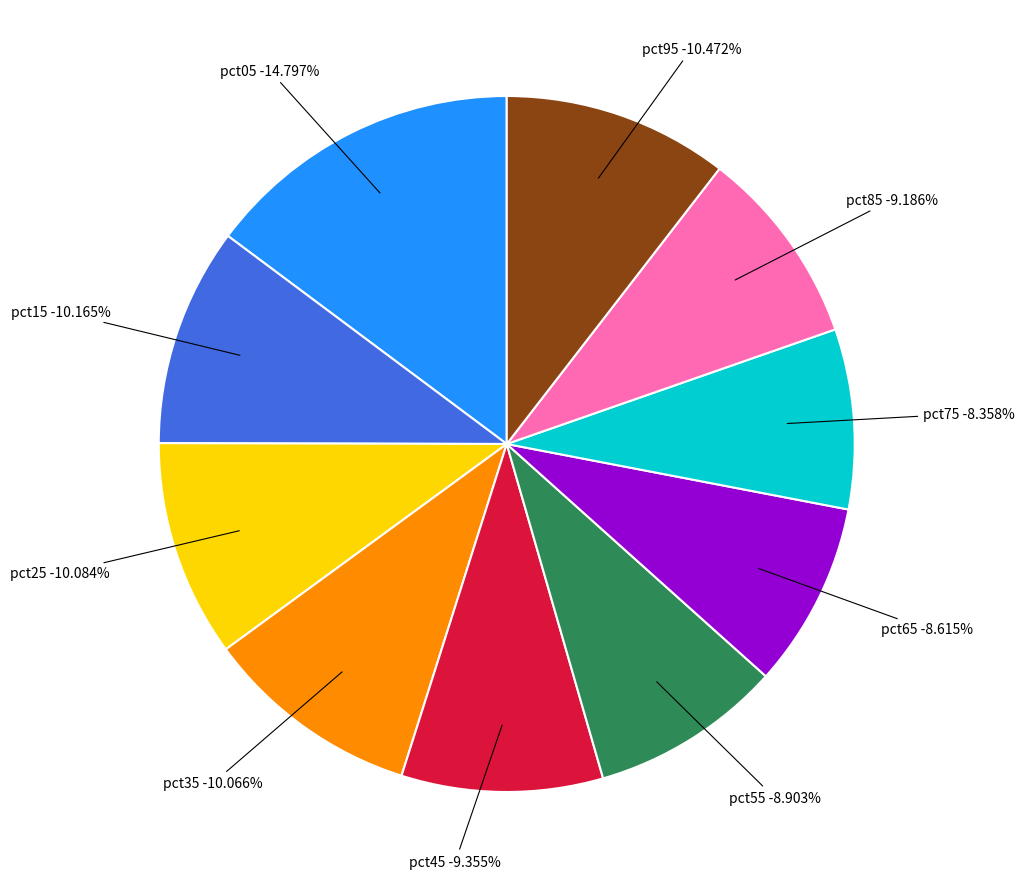

Is it true that pct35 is 23% of the pie?

False